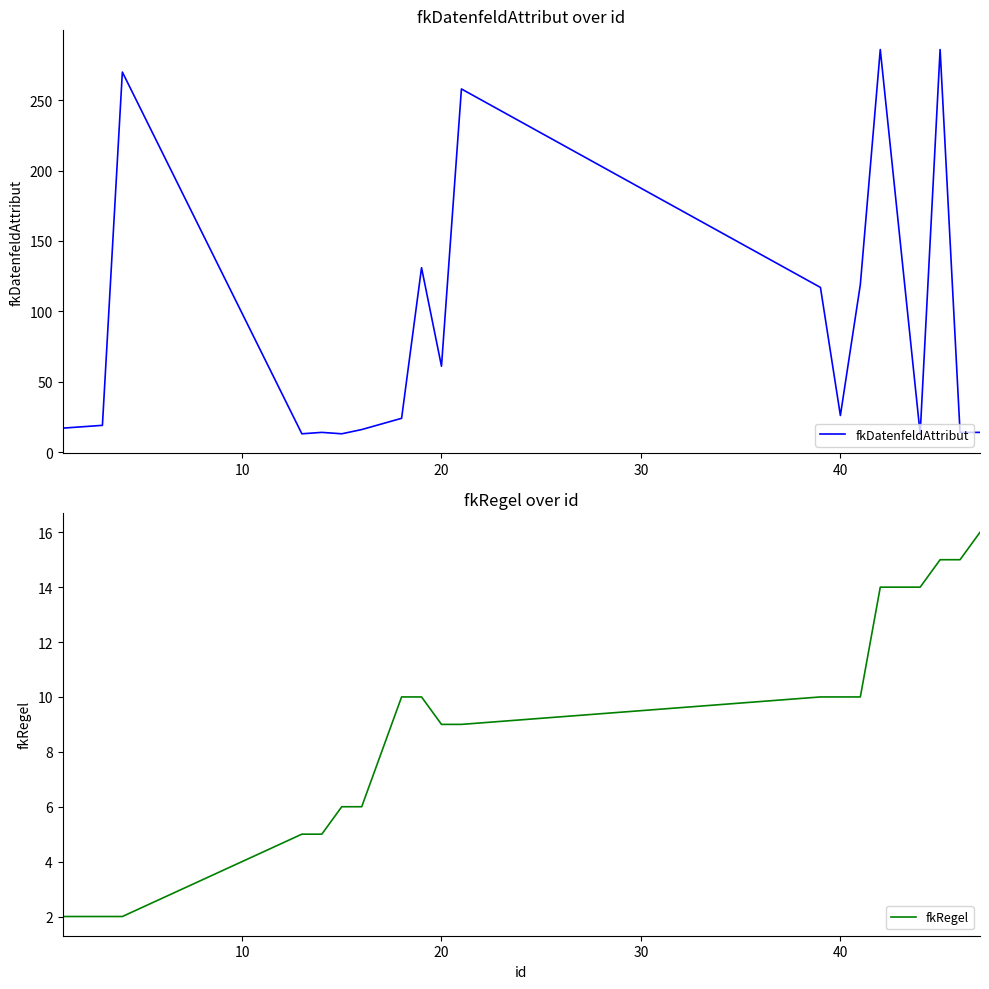

Which series has the largest total across all categories?

fkDatenfeldAttribut